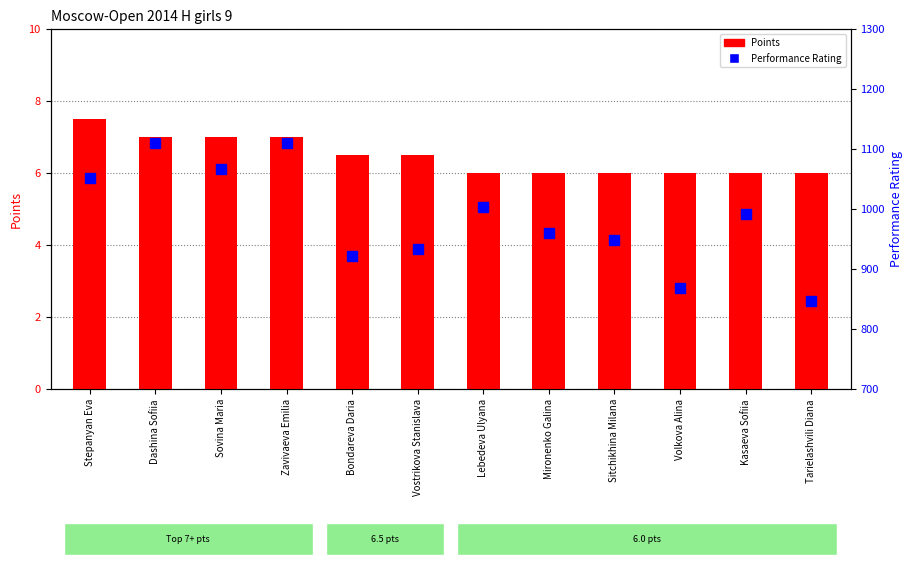

Rank the series at Volkova Alina from lowest to highest value.

Points, Performance Rating